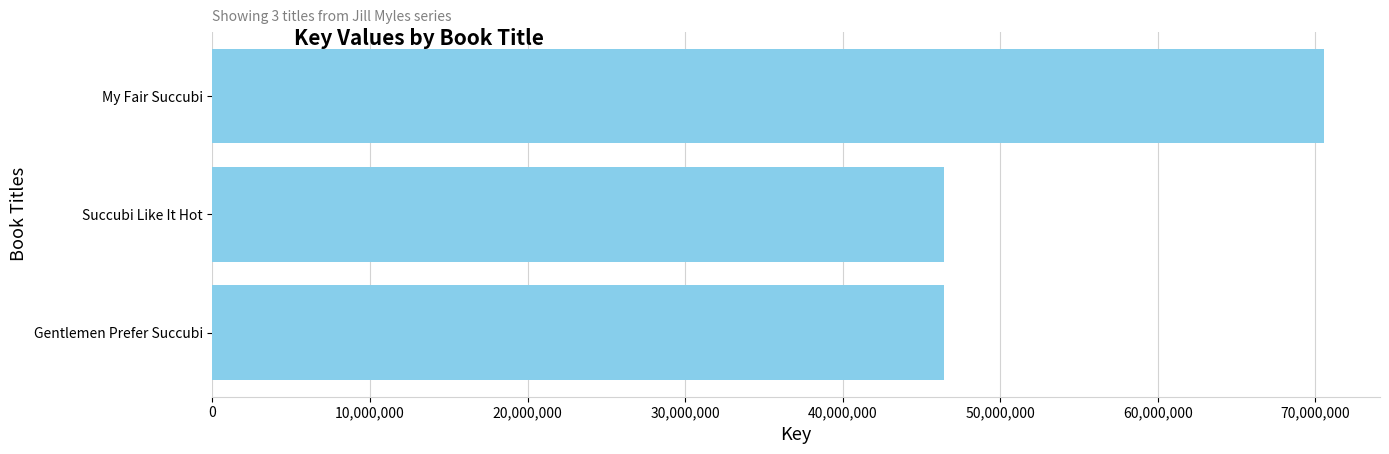

What is the label of the 2nd bar from the bottom?

Succubi Like It Hot